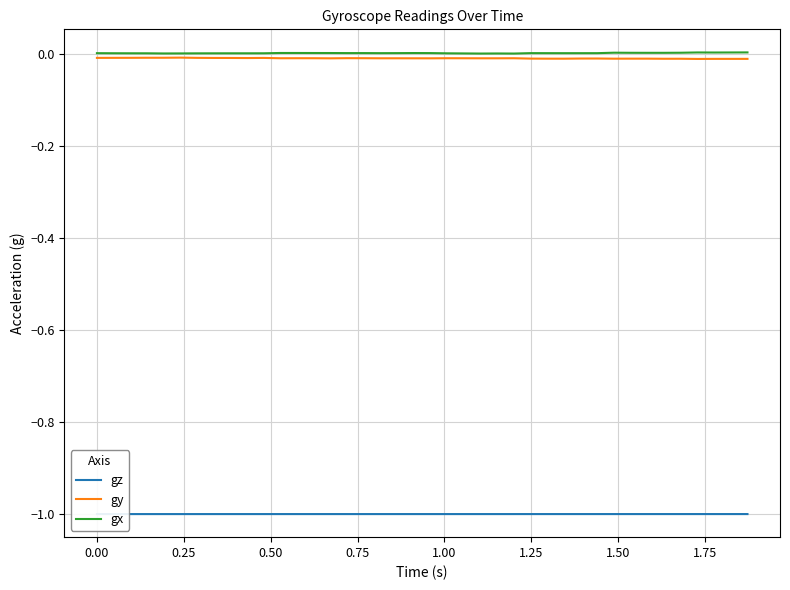

What is the sum of all gy values?

-0.3